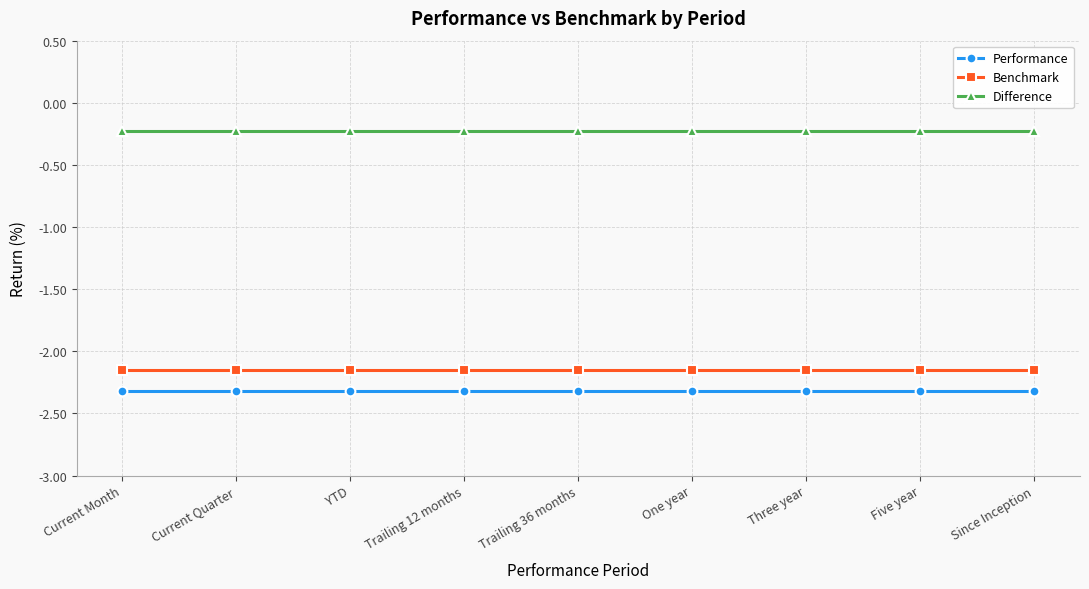

Is it true that Benchmark equals -1.1 at Three year?

False